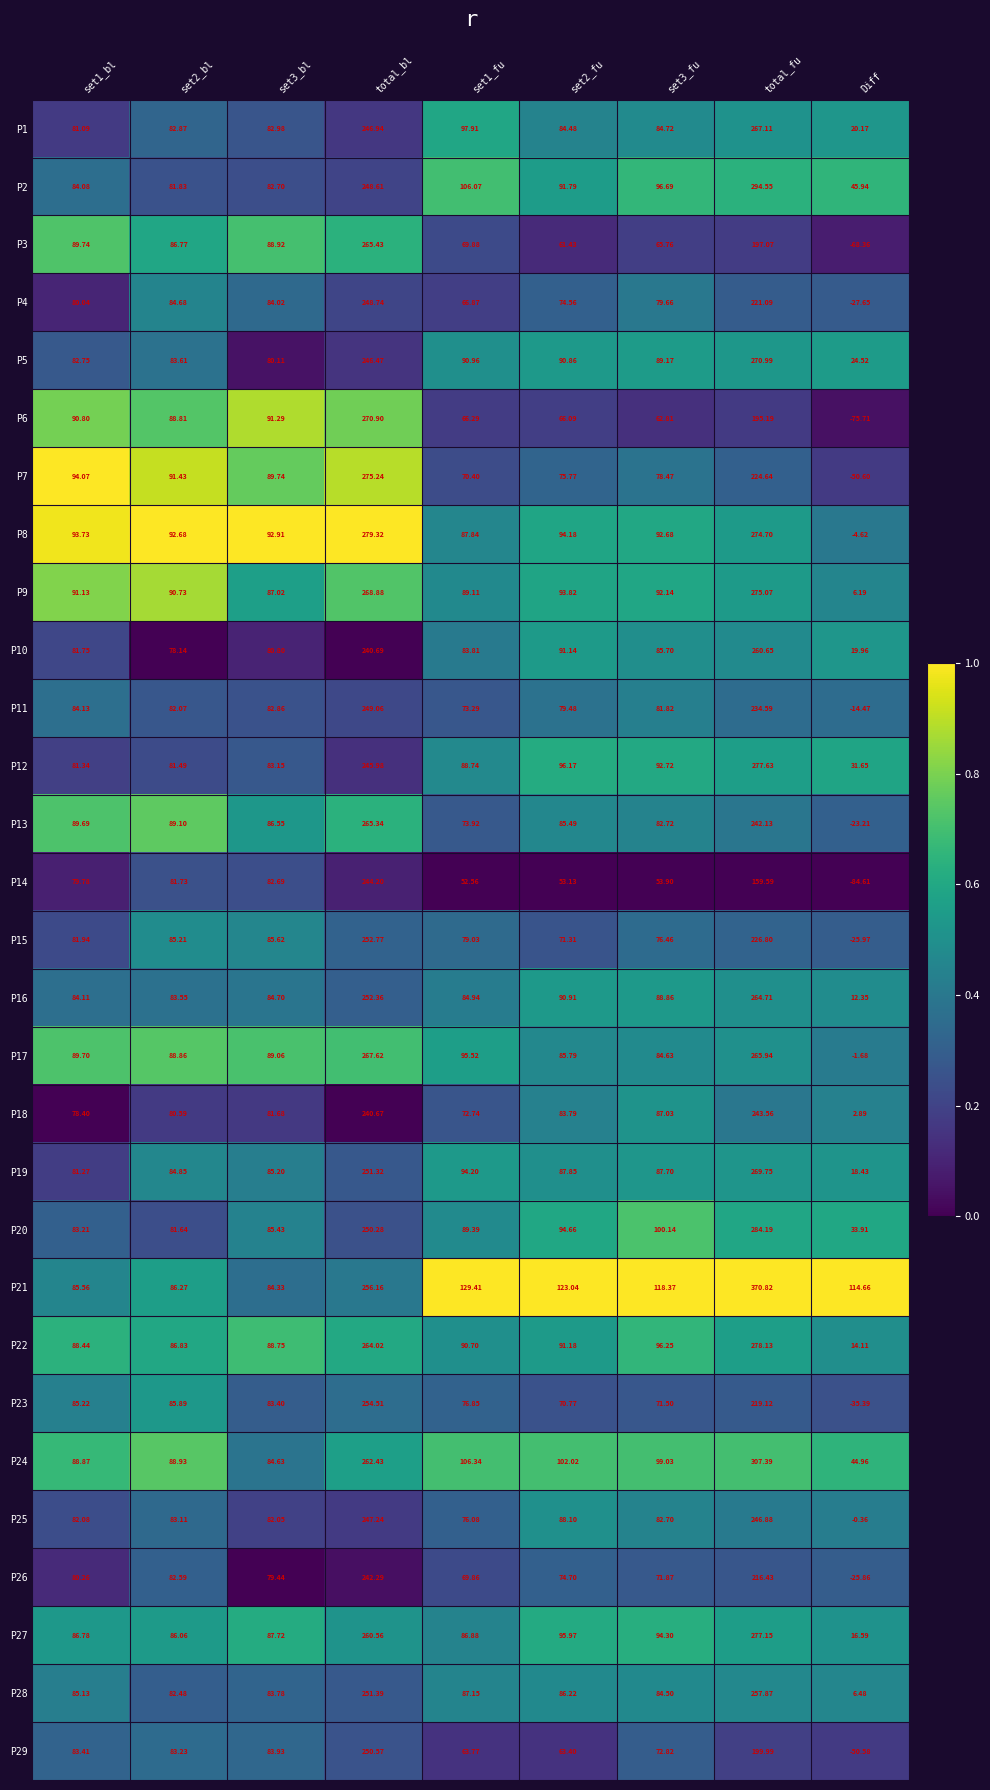

At which category is the sum across all series the highest?

total_bl